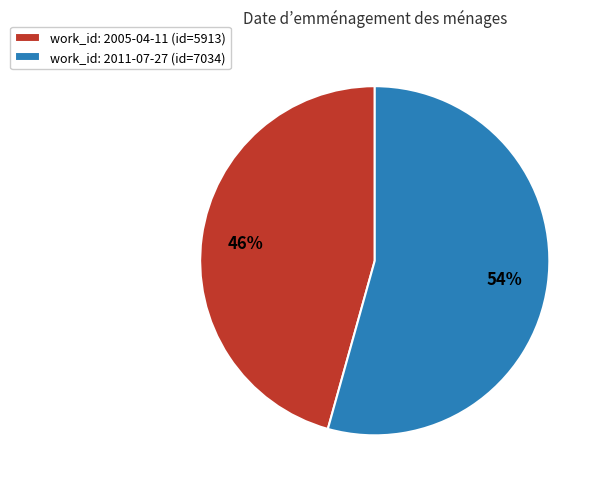

True or false: work_id: 2011-07-27 (id=7034) accounts for 54% of the total.

True